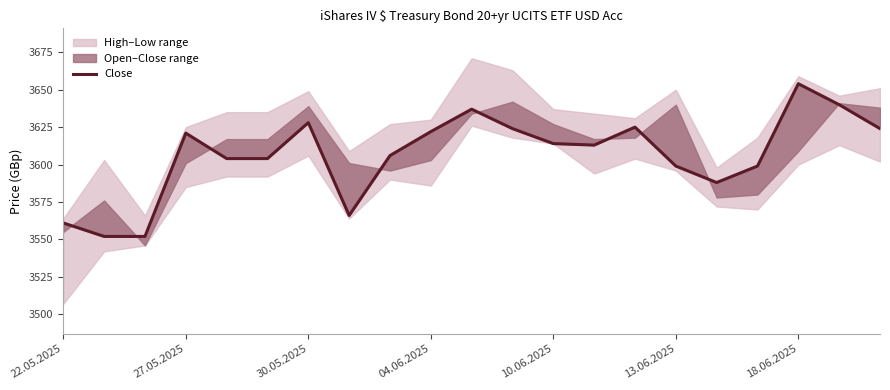

What is the maximum value shown in the chart?

3654